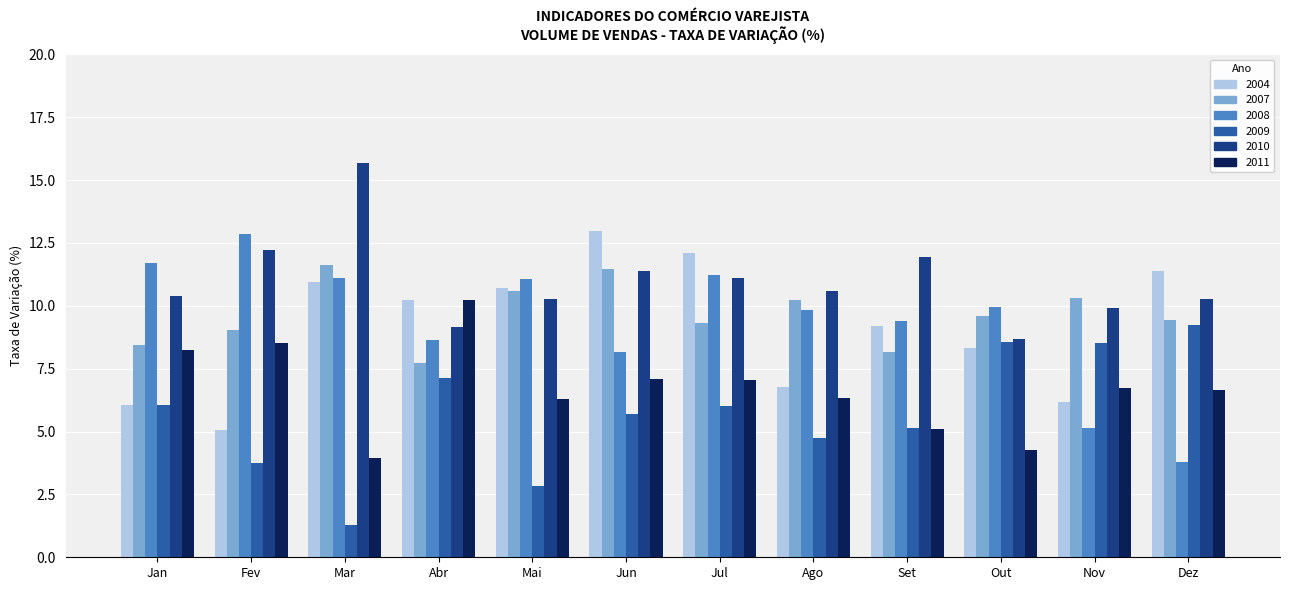

What is the sum of all 2007 values?

116.0